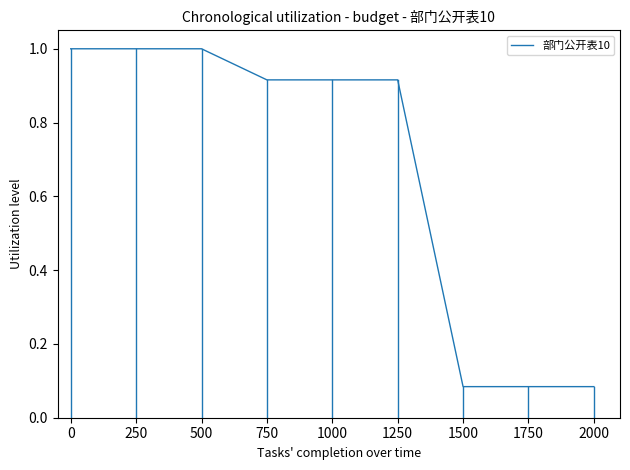

Which has a higher value, 1000 or 250?

250